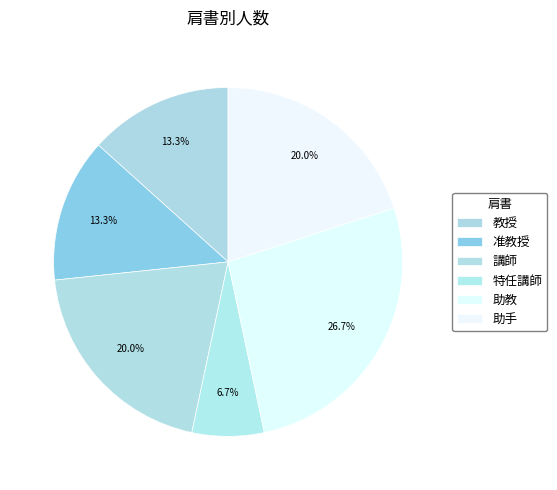

To the nearest percent, what percentage of the pie is 准教授?

13%